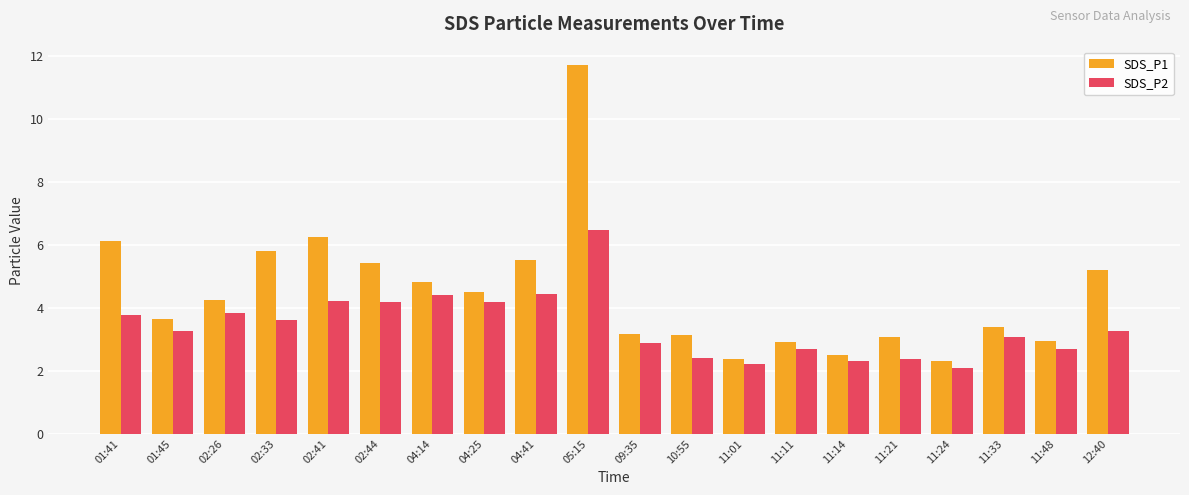

List the series in order of their overall mean, highest first.

SDS_P1, SDS_P2